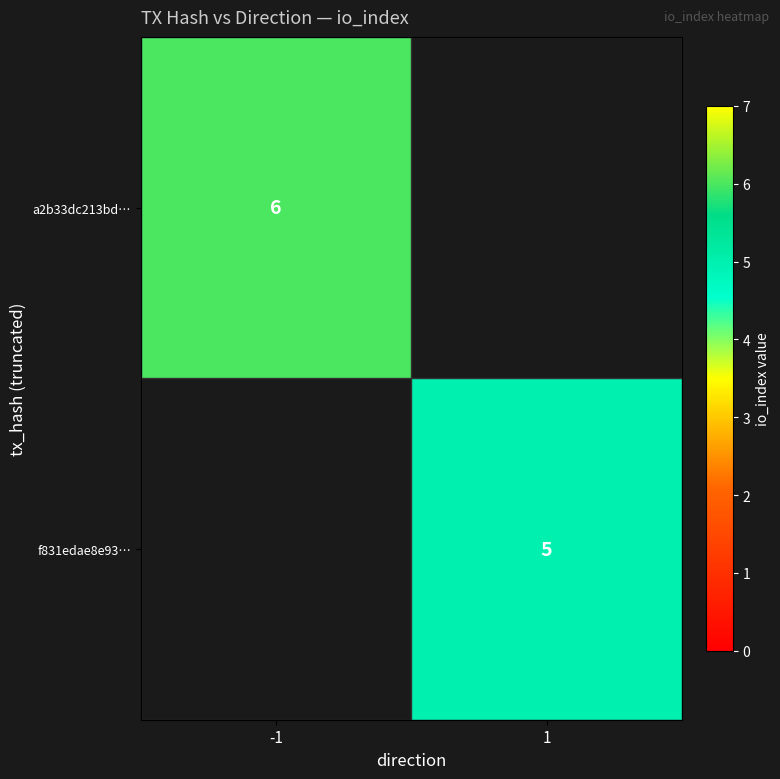

The a2b33dc213bd… series shows 3 at -1. True or false?

False